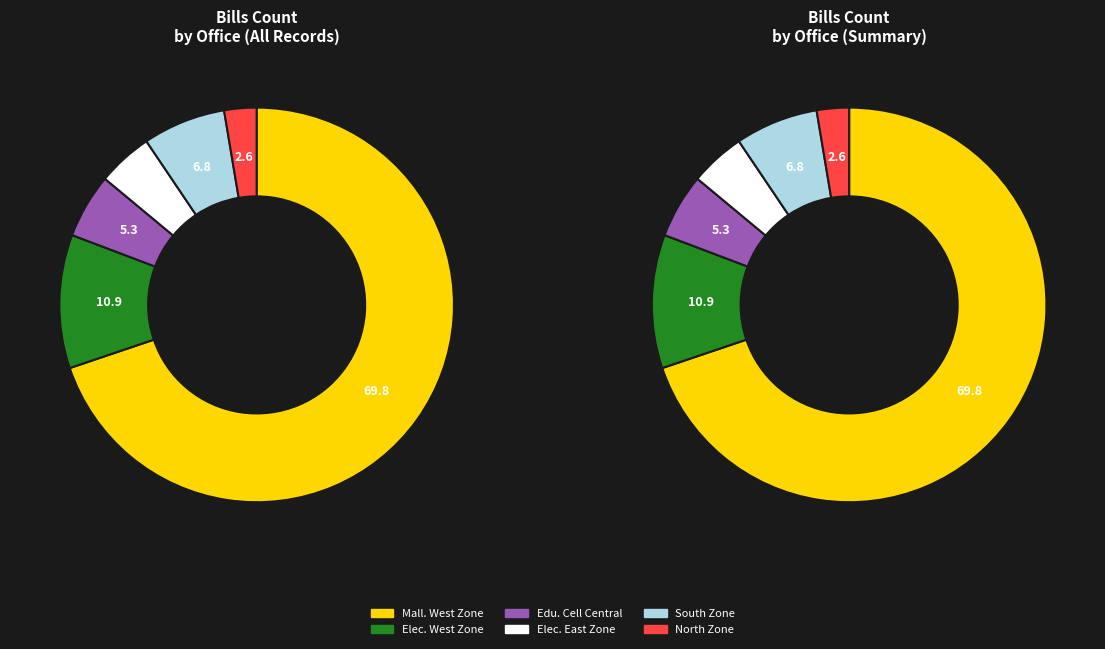

How many slices are in this pie chart?

6